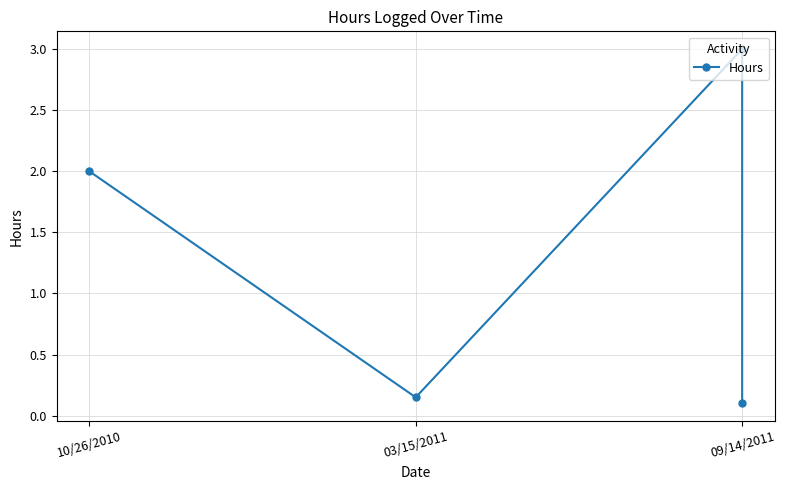

What is the difference between the maximum and second lowest values?

2.9